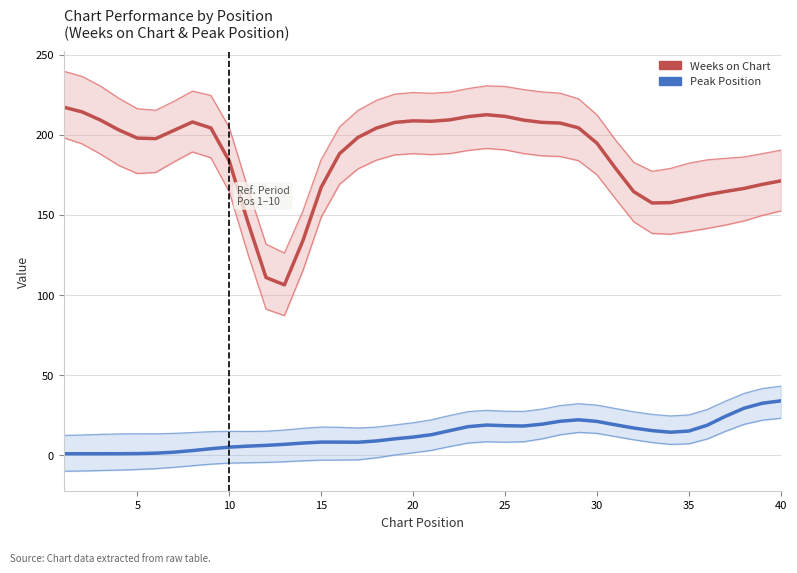

How many data points in Weeks on Chart are less than 198?

20